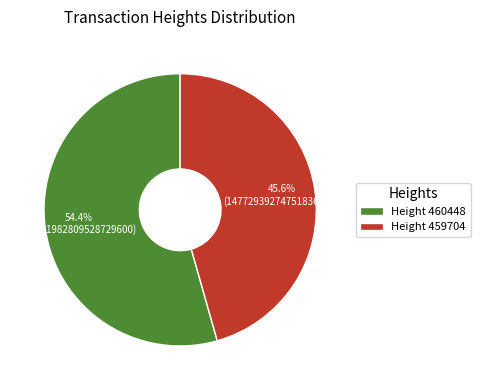

How much of the chart is everything except Height 460448?

45.6%